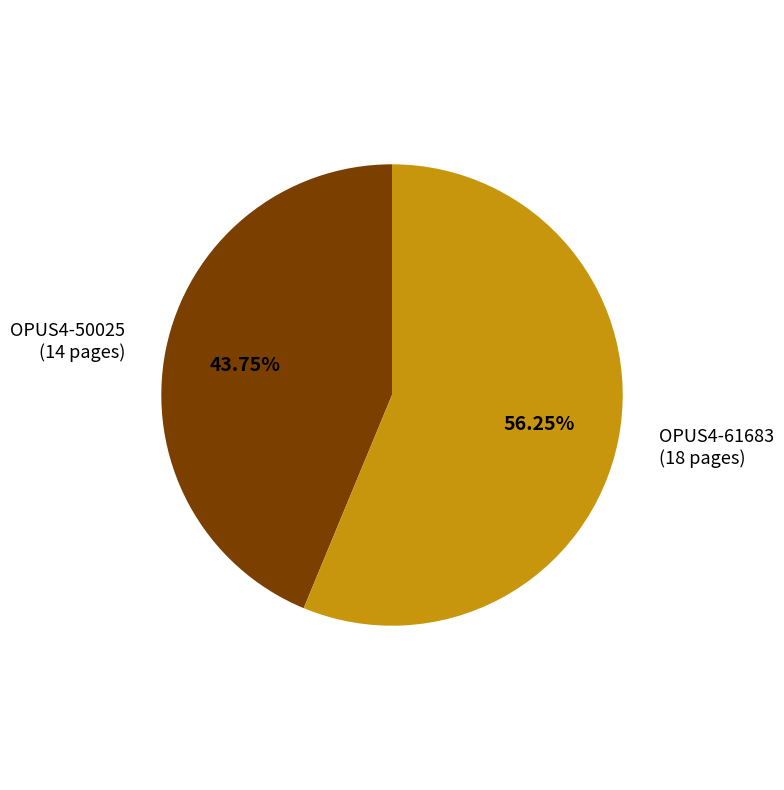

The OPUS4-61683 slice represents 56% of the pie. True or false?

True